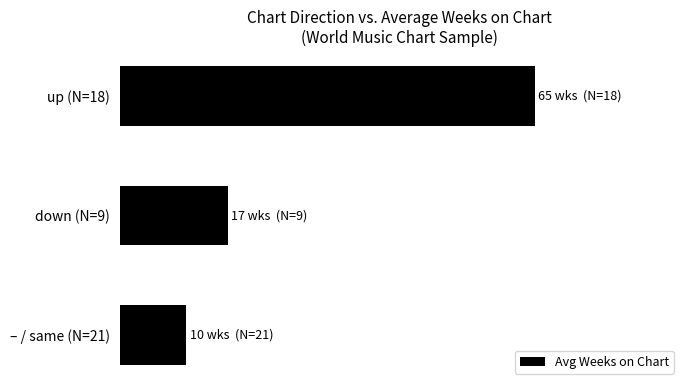

Are the bars horizontal?

Yes